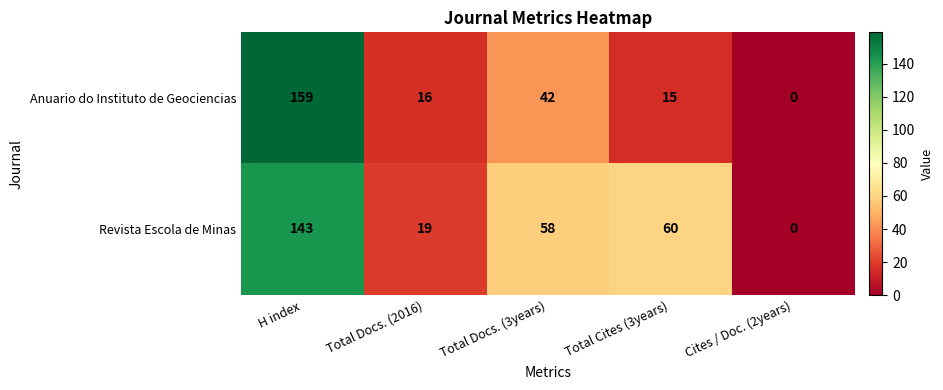

At which label is Revista Escola de Minas closest to 71?

Total Cites (3years)